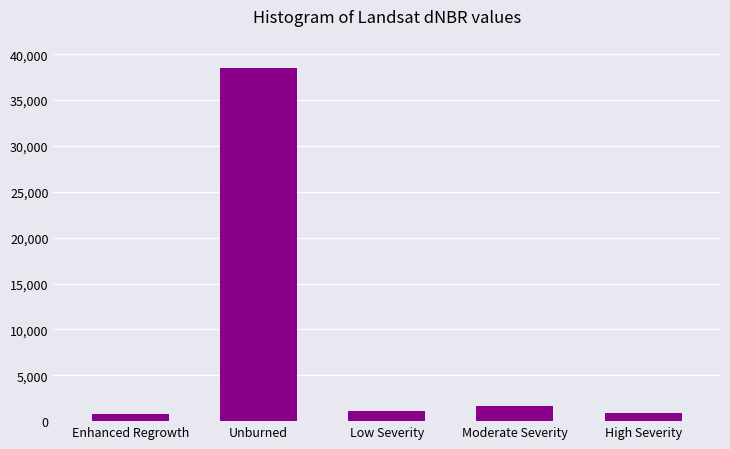

Which category has the highest value across all series?

Unburned